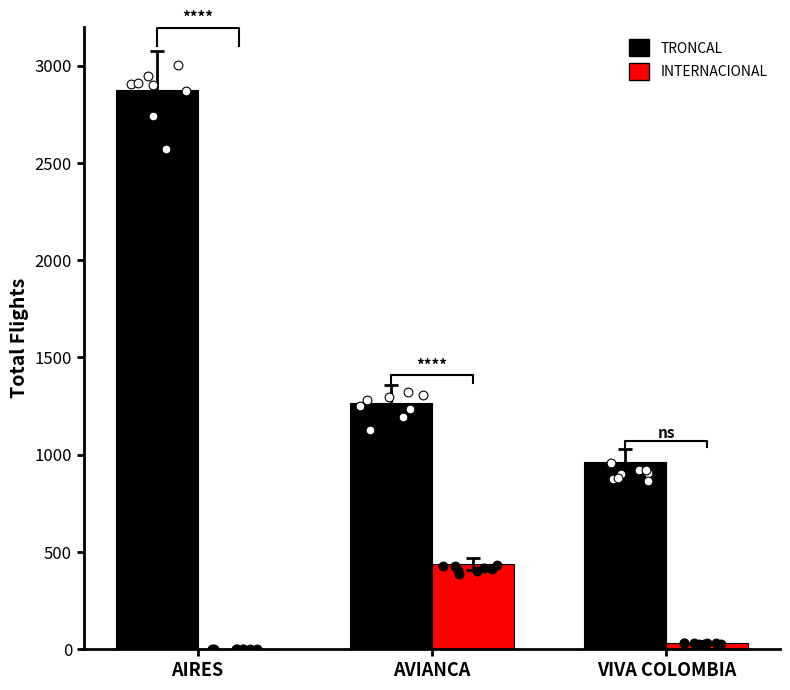

Which series reaches the maximum Y coordinate?

TRONCAL